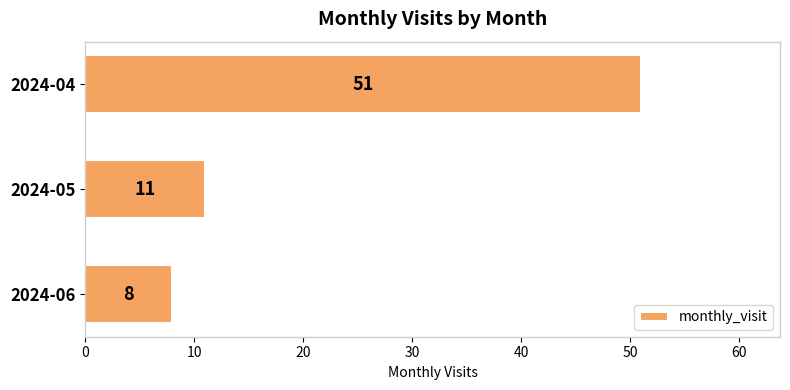

How many data points are less than 11?

1